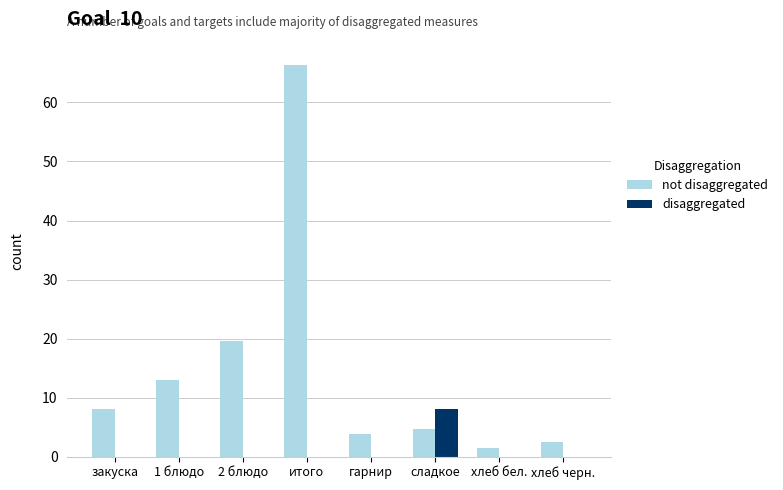

Between 2 блюдо and хлеб бел., which series saw the biggest shift?

not disaggregated